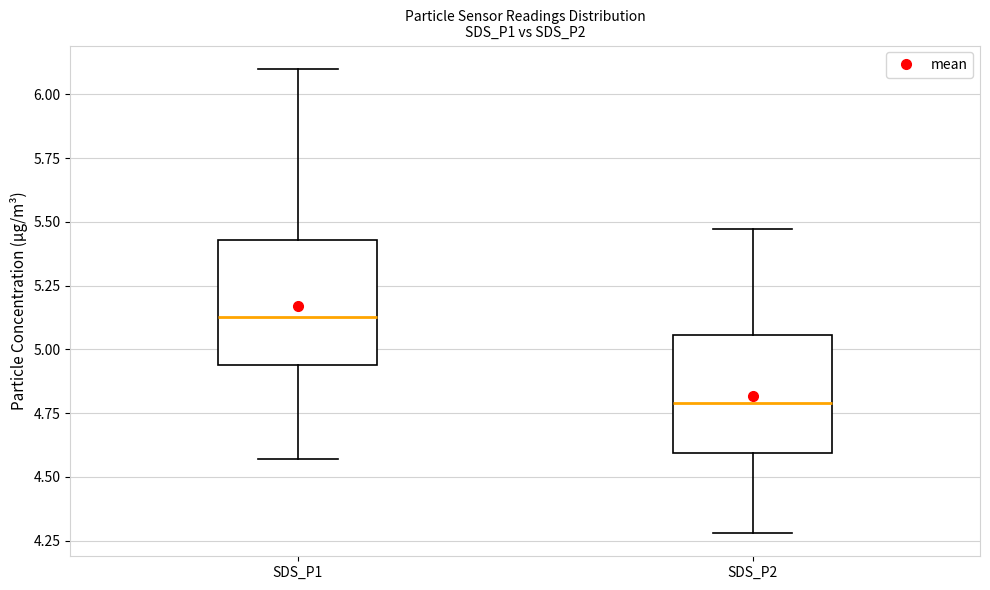

Which box's median line is the highest?

SDS_P1